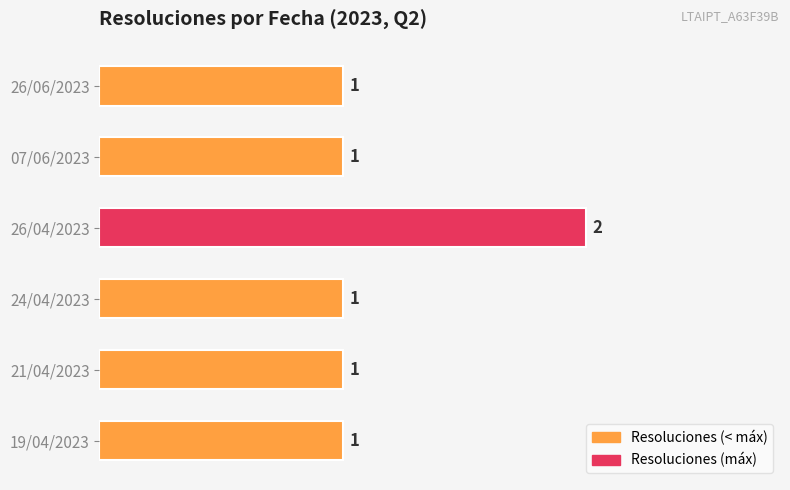

What is the sum of the values at 24/04/2023 and 26/04/2023?

3